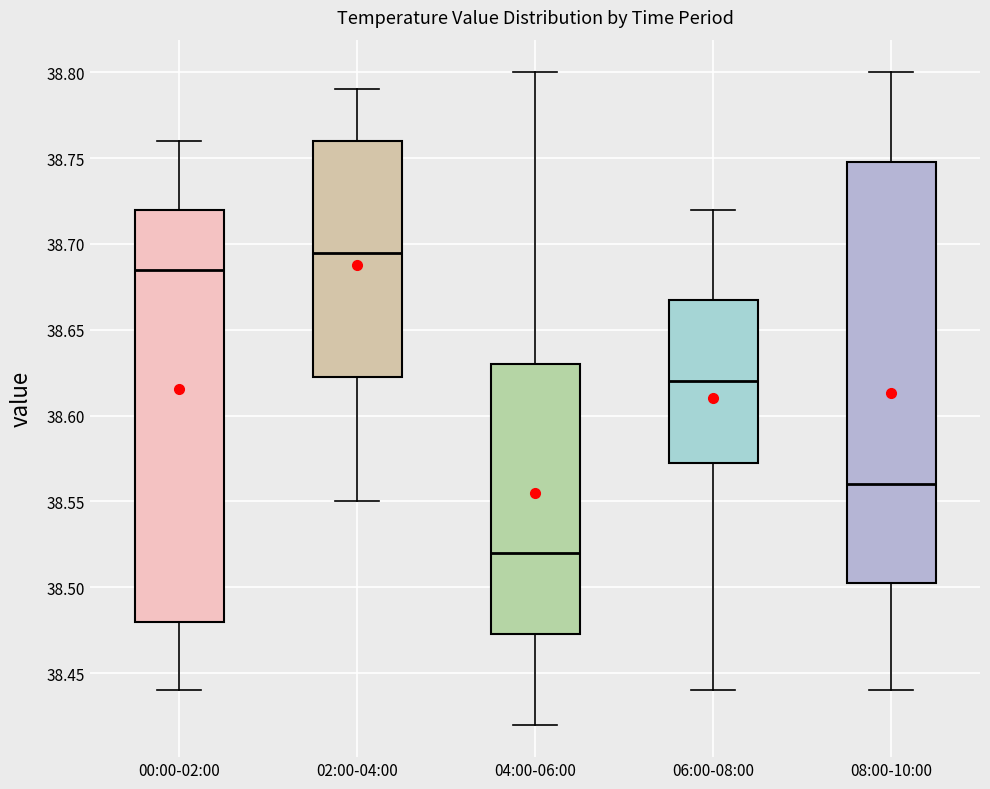

Where does the median line of the box for 04:00-06:00 sit on the y-axis? The values are not printed on the chart, so give them approximately, as read against the axis.

38.520